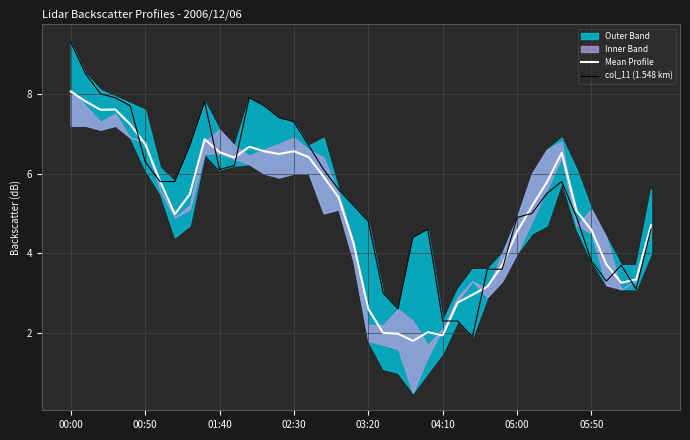

At how many categories does at least one series exceed 4?

30